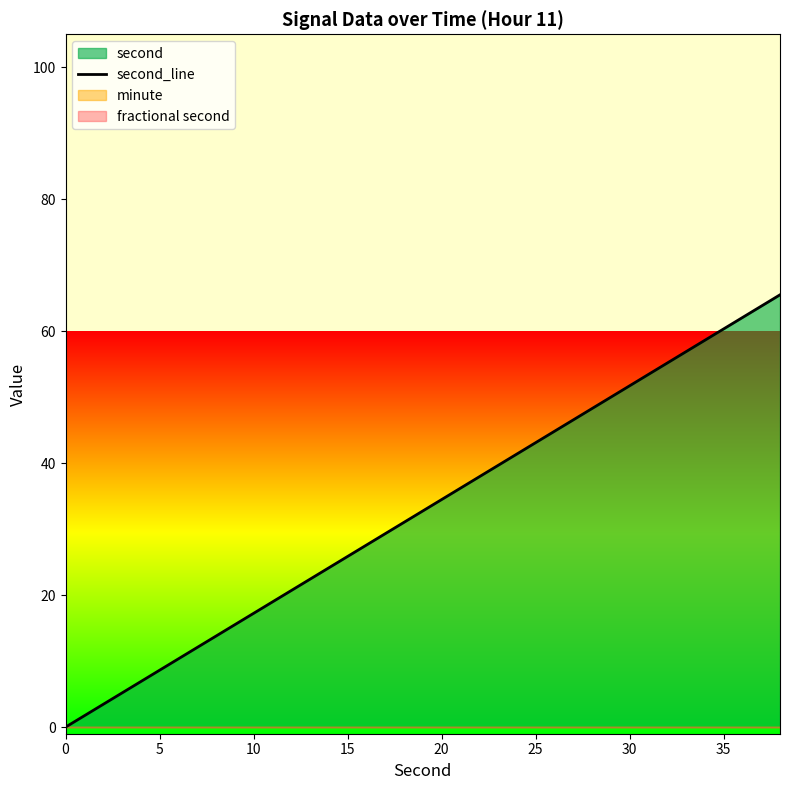

How many data points are less than 34?

10